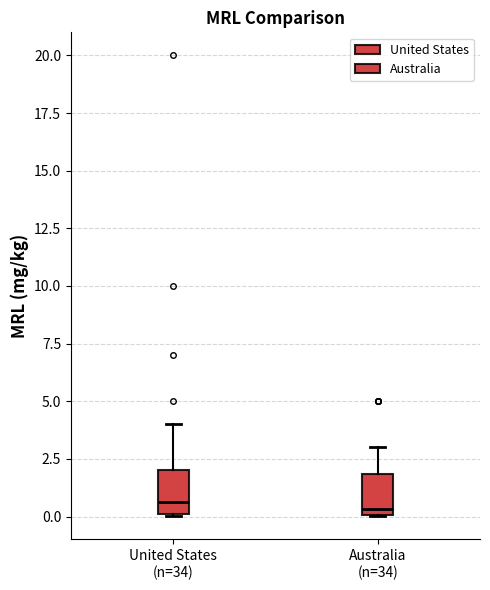

Reading left to right, transcribe this box plot: for each box, give where its median line is, the range the box spans, and where its two whiskers end, as read against the y-axis. The values are not printed on the chart, so give them approximately, as read against the axis.

United States (n=34): median 0.5, box 0.0 to 2.0, whiskers 0.0 to 4.0
Australia (n=34): median 0.5, box 0.0 to 2.0, whiskers 0.0 to 3.0